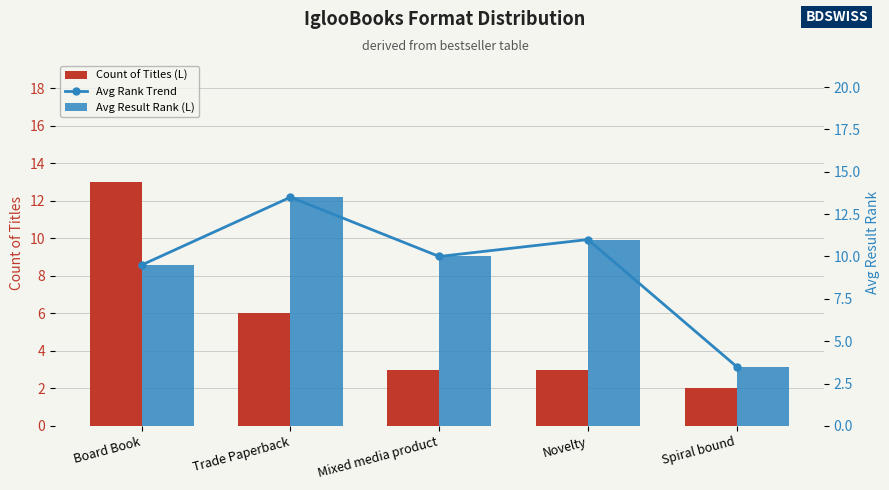

What is the total value across all series at Board Book?

32.0